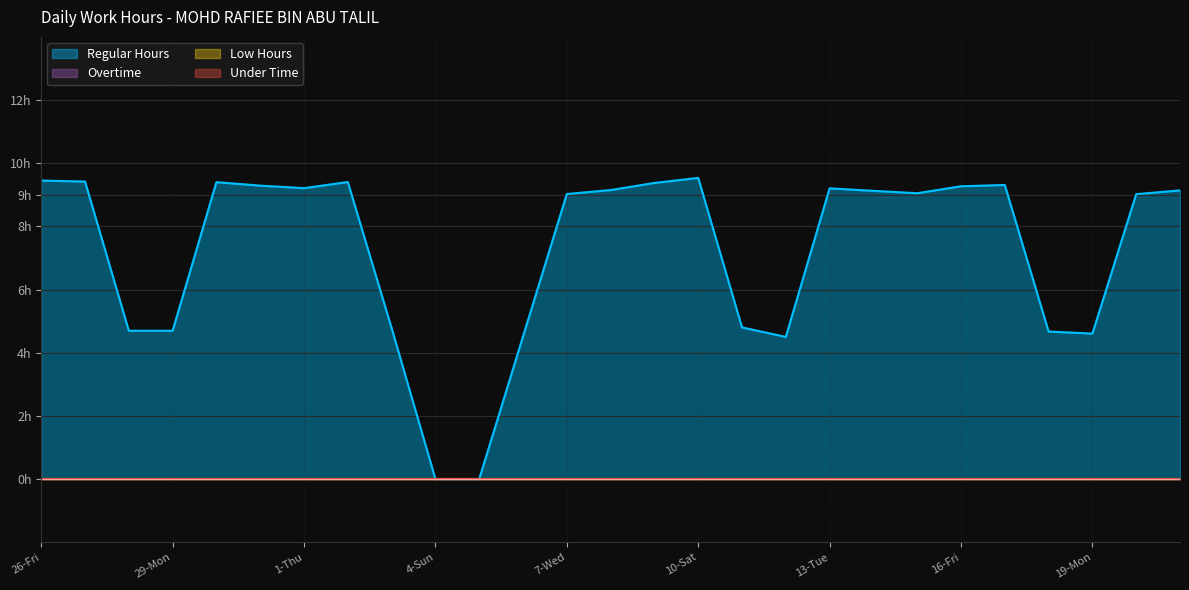

The value of Overtime at 31-Wed is 0.0. True or false?

True